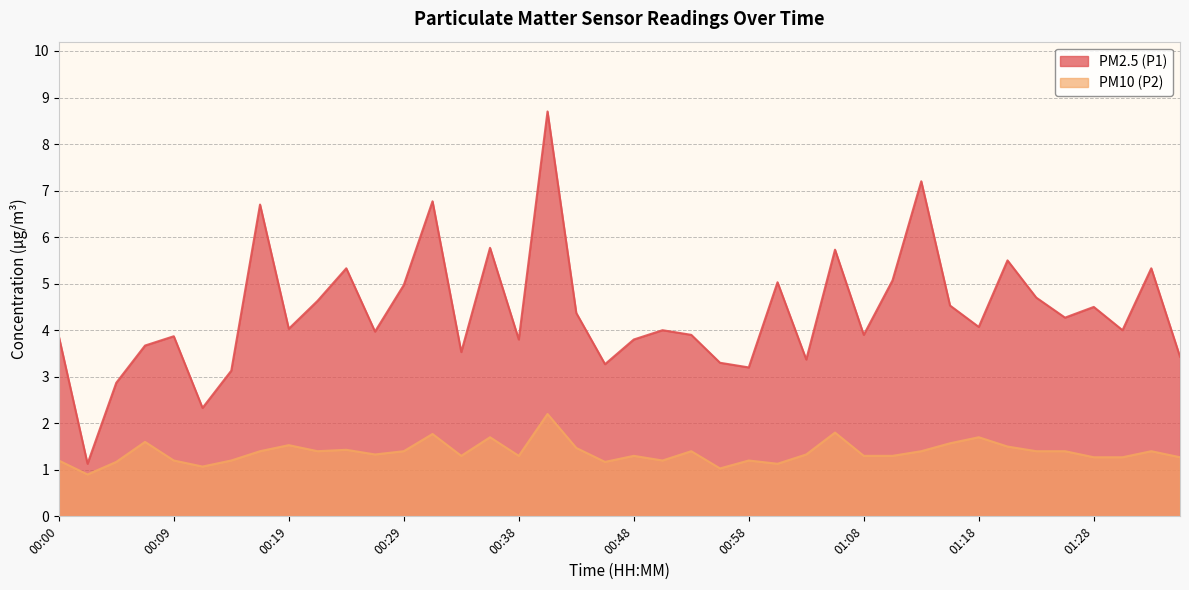

What is the maximum value shown in the chart?

8.7